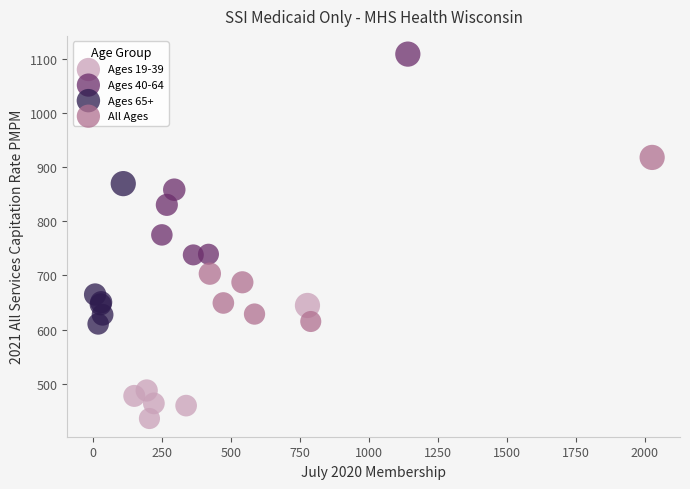

What are all the series names shown in the legend?

Ages 19-39, Ages 40-64, Ages 65+, All Ages